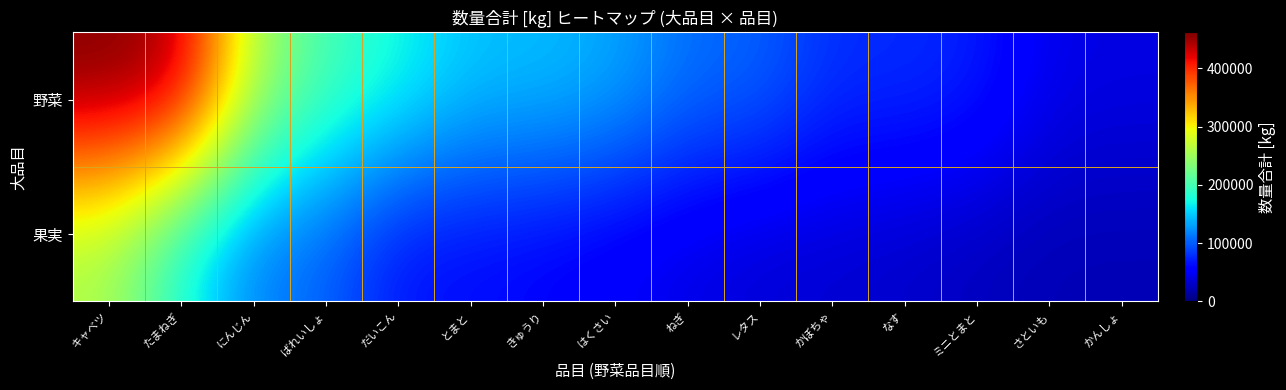

Reading right to left, transcribe all the data shown in this chart.

野菜: かんしょ=41400	さといも=43646	ミニとまと=72204	なす=78442	かぼちゃ=78653	レタス=103723	ねぎ=108595	はくさい=135604	きゅうり=145649	とまと=147169	だいこん=174890	ばれいしょ=200280	にんじん=258648	たまねぎ=447672	キャベツ=462098
果実: かんしょ=21725	さといも=22024	ミニとまと=25891	なす=30672	かぼちゃ=34001	レタス=35249	ねぎ=41479	はくさい=49776	きゅうり=56602	とまと=61389	だいこん=64389	ばれいしょ=101826	にんじん=113660	たまねぎ=172526	キャベツ=255432